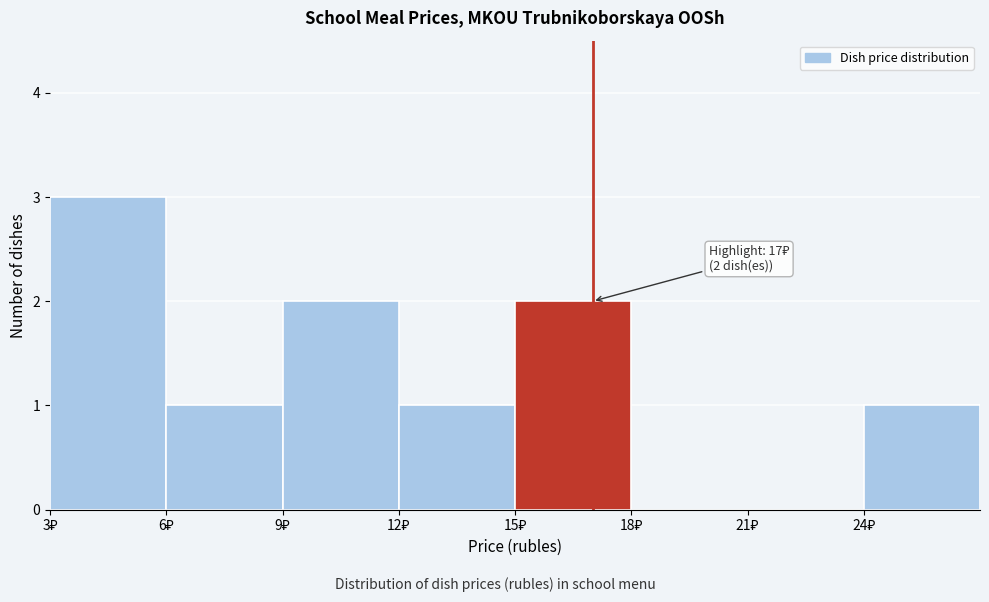

Over which range of the x-axis is the bar tallest?

3 to 6